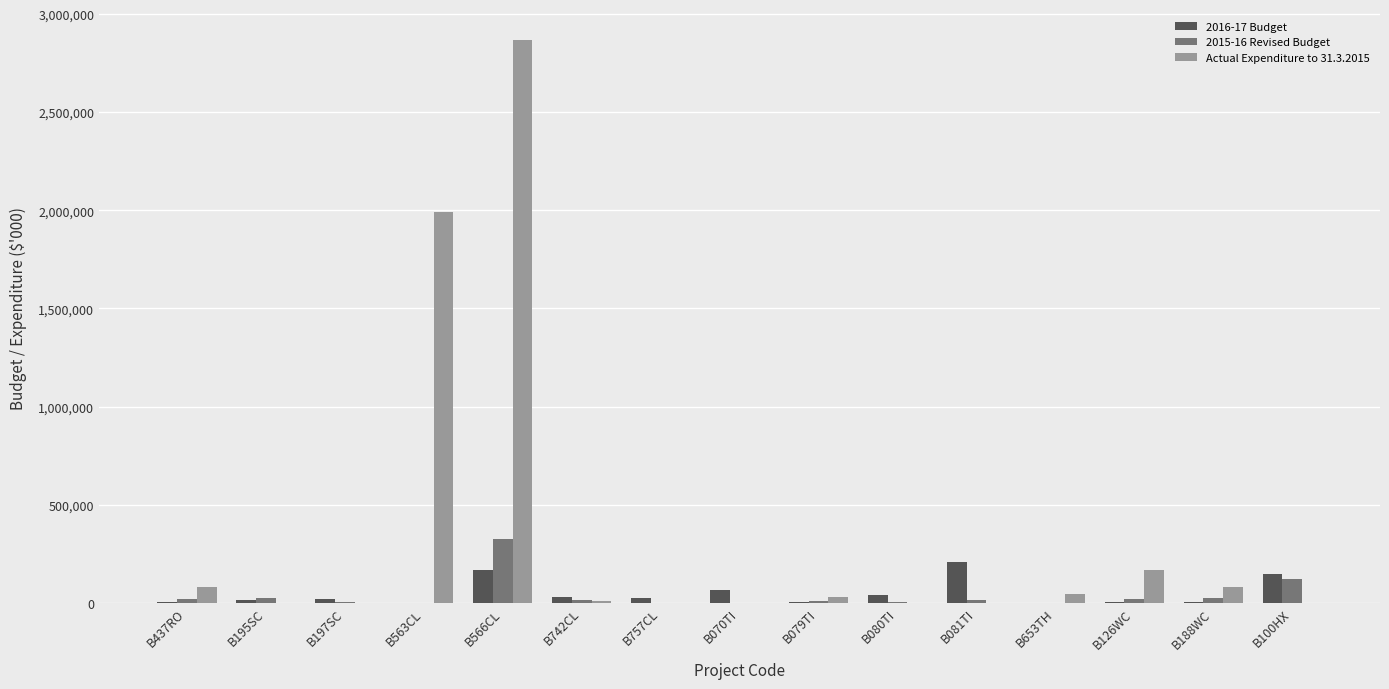

Which series changed the most between B195SC and B100HX?

2016-17 Budget